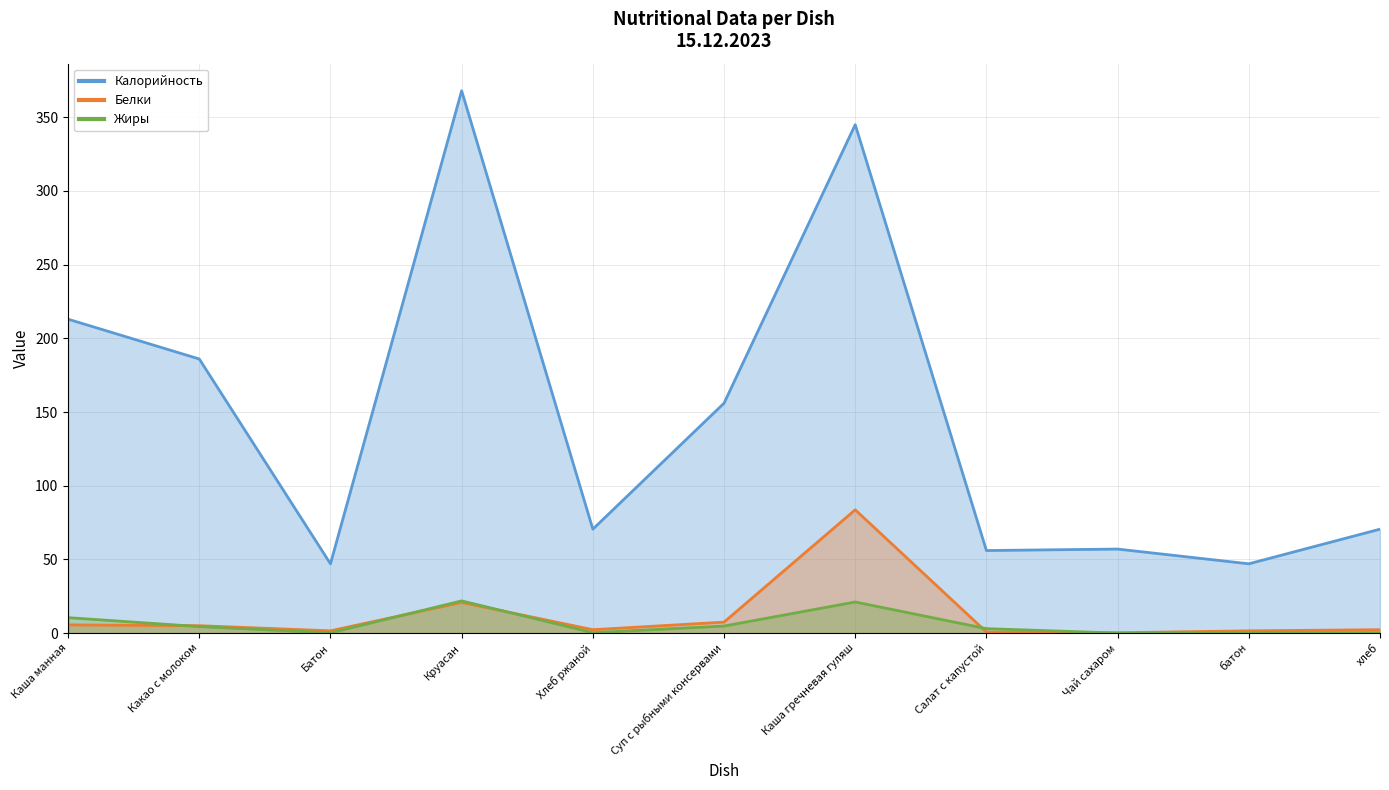

At which label does Жиры first exceed 3?

Каша манная